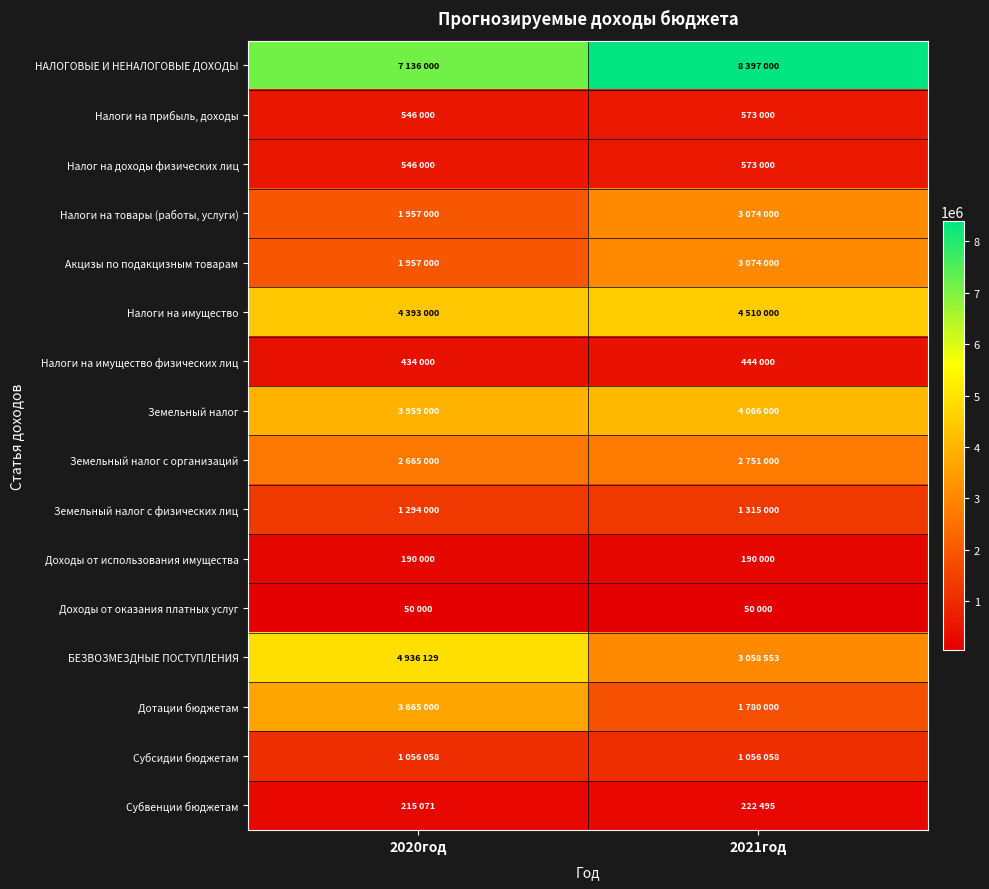

What is the total value across all series at 2020год?

34999258